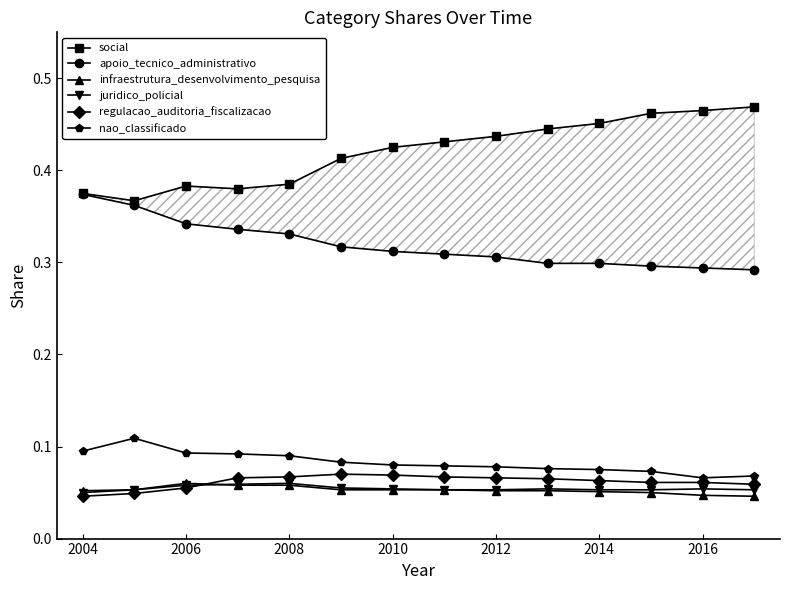

True or false: regulacao_auditoria_fiscalizacao and apoio_tecnico_administrativo intersect in this chart.

False